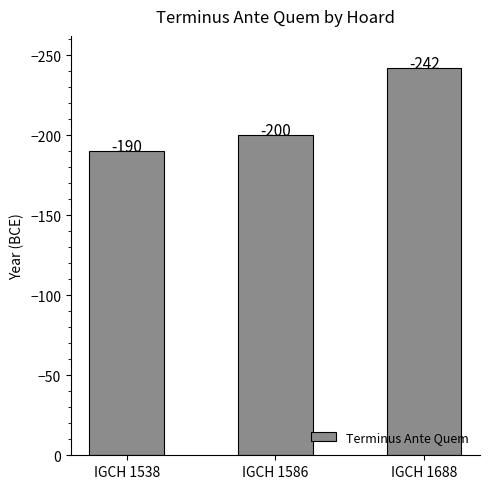

Rank the categories by value from lowest to highest.

IGCH 1688, IGCH 1586, IGCH 1538